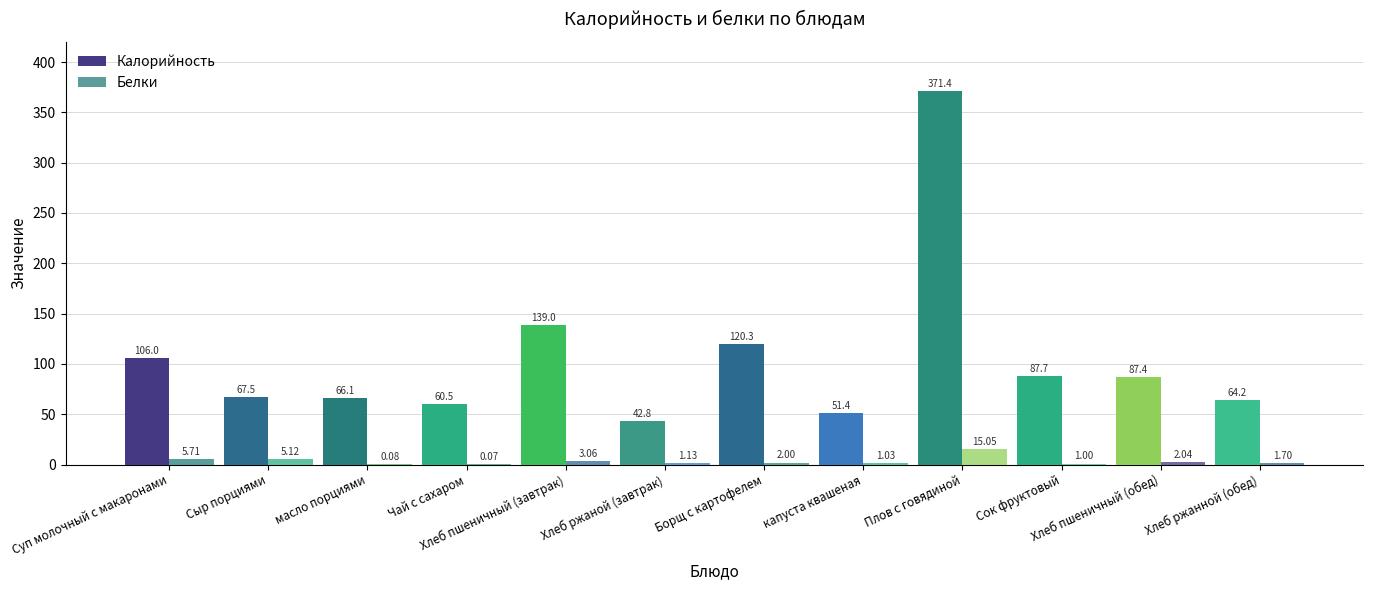

What is the label of the 5th bar from the left?

Хлеб пшеничный (завтрак)